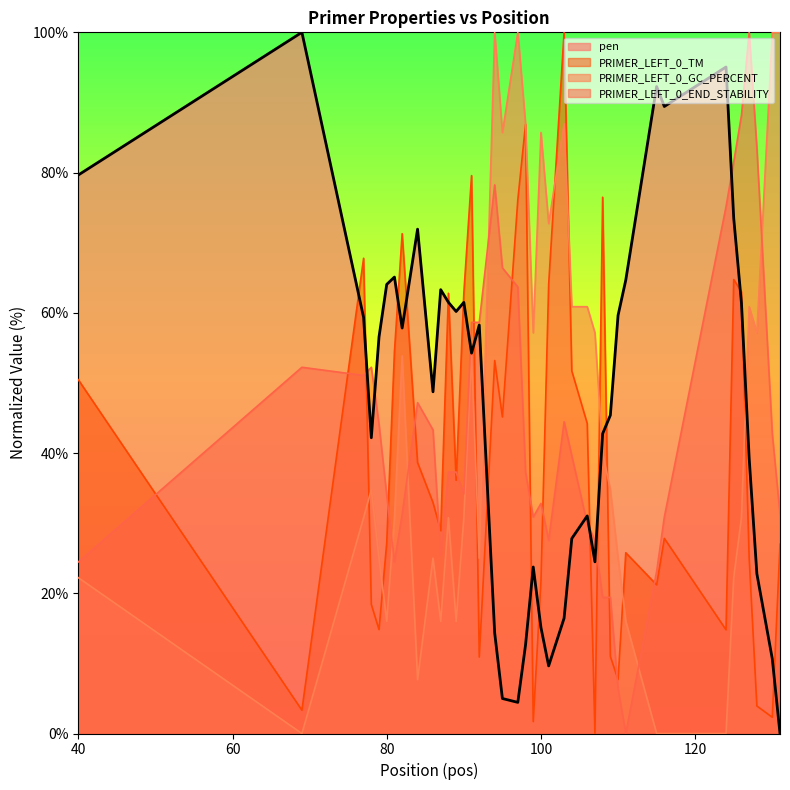

What is the maximum value for PRIMER_LEFT_0_GC_PERCENT?

100.0